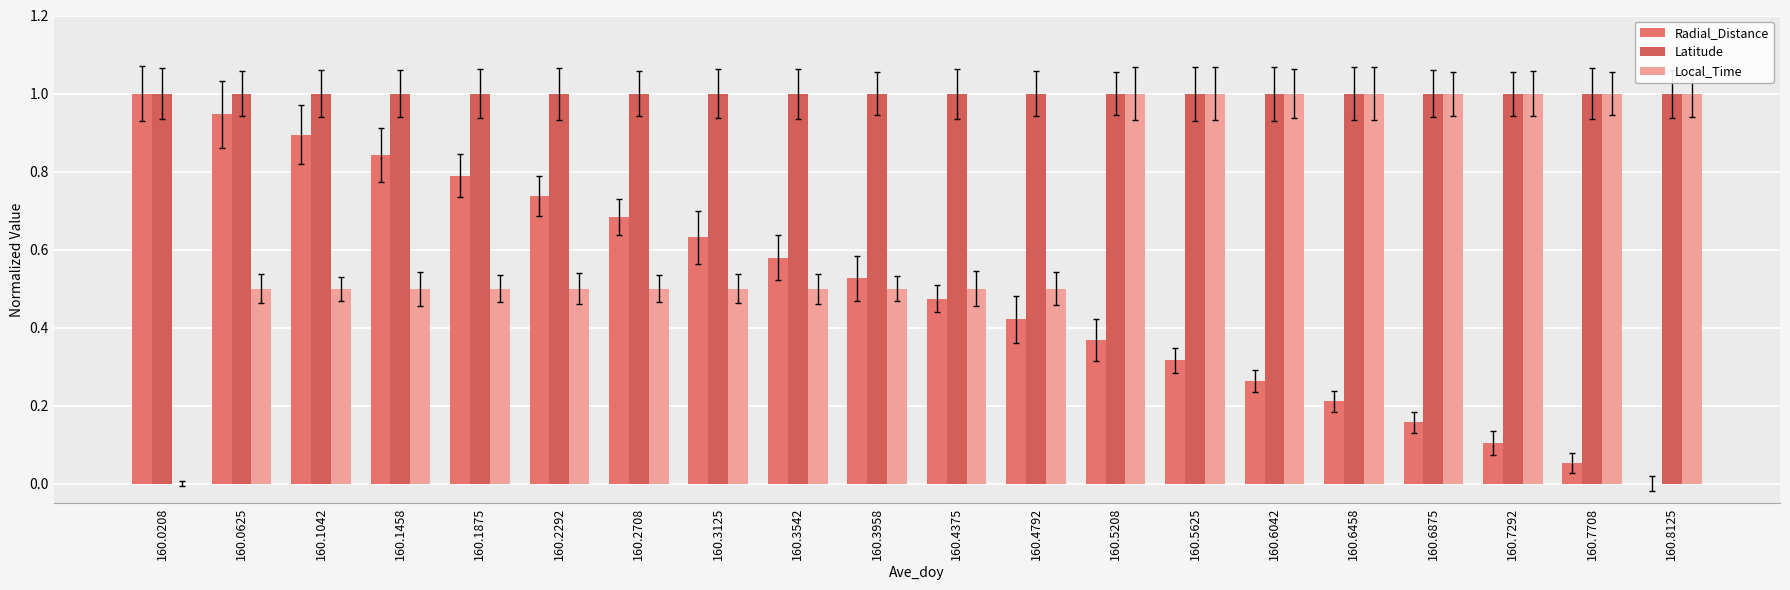

At 160.5625, list the series in order from smallest to largest.

Radial_Distance, Latitude, Local_Time